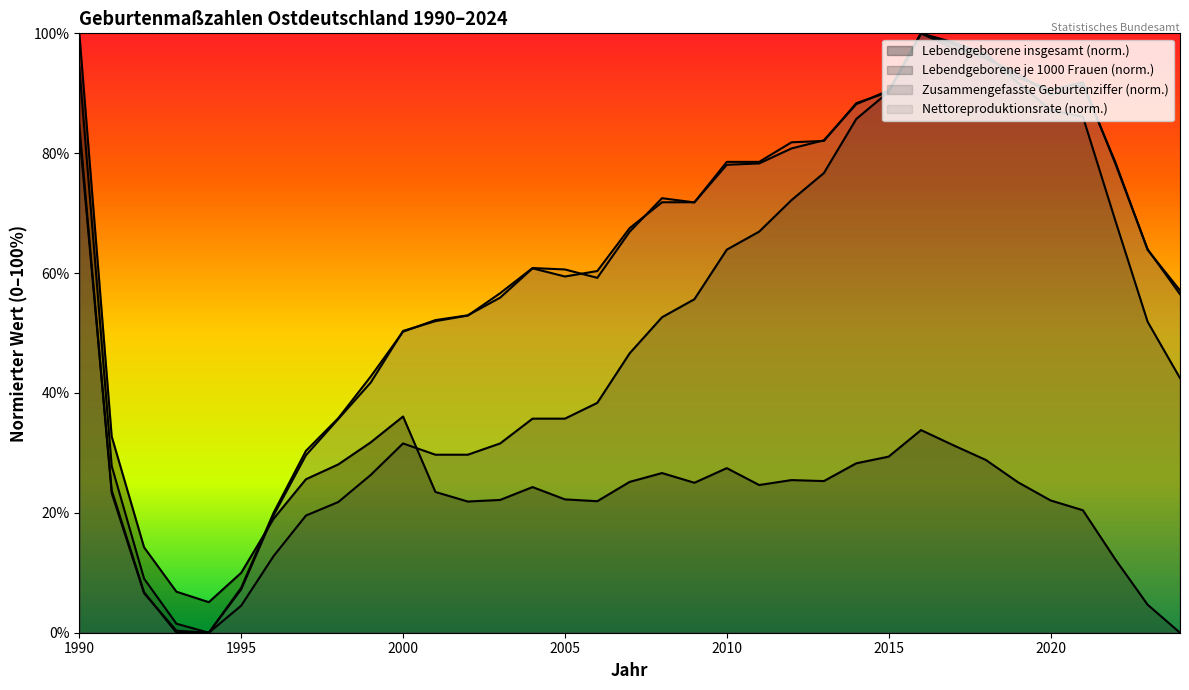

Reading left to right, transcribe all the data shown in this chart.

Lebendgeborene insgesamt: 100.0	32.7	14.3	6.8	5.1	10.0	19.0	25.6	28.1	31.8	36.1	23.5	21.9	22.2	24.3	22.2	21.9	25.2	26.6	25.0	27.5	24.6	25.5	25.3	28.3	29.4	33.8	31.3	28.8	25.1	22.1	20.4	12.3	4.7	0.0
Lebendgeborene je 1000 Frauen: 94.4	27.8	9.0	1.5	0.0	4.5	12.8	19.5	21.8	26.3	31.6	29.7	29.7	31.6	35.7	35.7	38.3	46.6	52.6	55.6	63.9	66.9	72.2	76.7	85.7	90.2	100.0	98.5	96.6	91.7	87.2	86.1	68.8	51.9	42.5
Zusammengefasste Geburtenziffer: 84.8	23.3	6.6	0.3	0.0	7.5	20.0	30.3	35.8	42.7	50.2	52.2	53.0	55.9	60.8	59.4	60.3	67.5	71.8	71.8	78.1	78.3	80.8	82.2	88.2	90.5	100.0	97.5	96.1	92.6	90.6	91.8	78.3	64.0	56.5
Nettoreproduktionsrate: 83.4	23.8	6.8	0.0	0.0	7.2	19.6	29.6	35.7	41.7	50.3	52.0	52.9	56.6	60.8	60.6	59.2	66.9	72.5	71.8	78.6	78.6	81.8	82.1	88.3	90.2	100.0	98.1	95.8	93.2	89.7	91.4	78.6	63.9	57.1